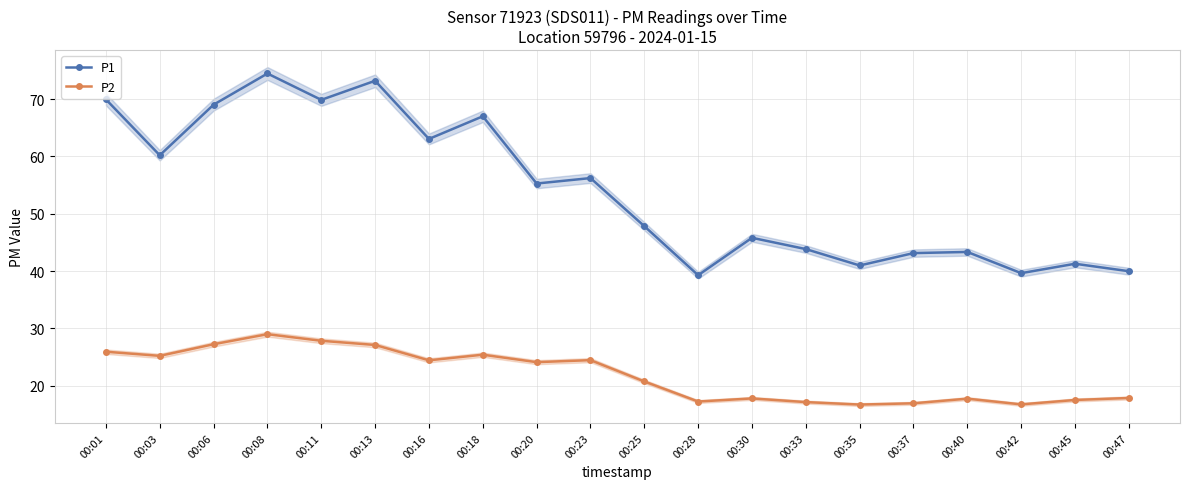

The value of P1 at 00:08 is 74.5. True or false?

True